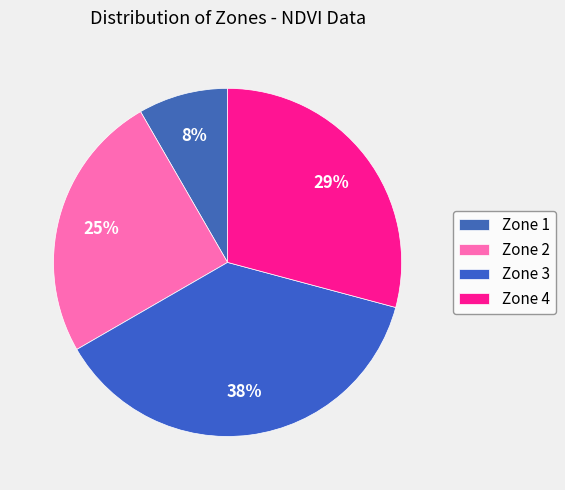

Is there a majority slice in this chart?

No